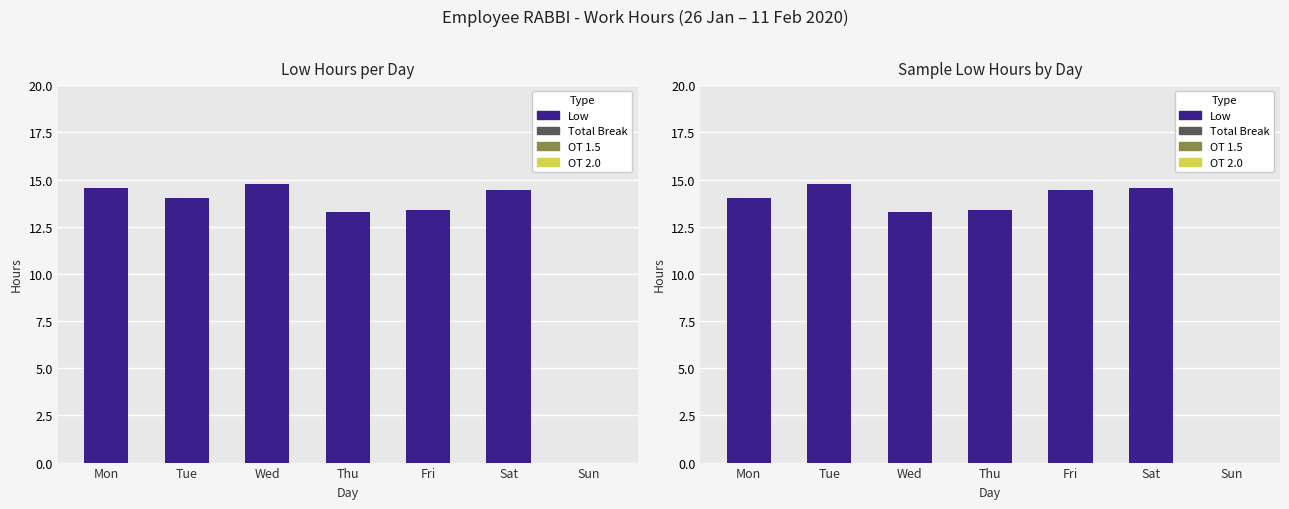

Between Sun and Thu, which is larger?

Thu